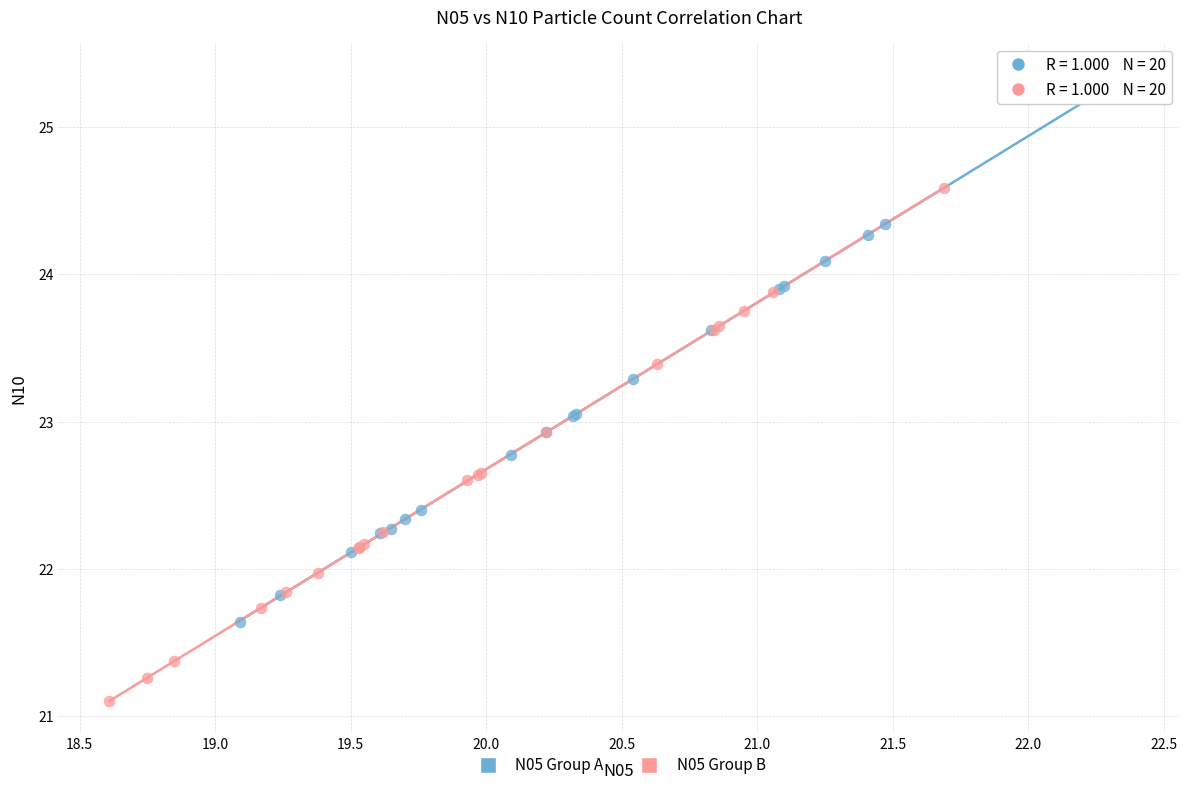

Which series contains the highest Y value?

N05 Group A